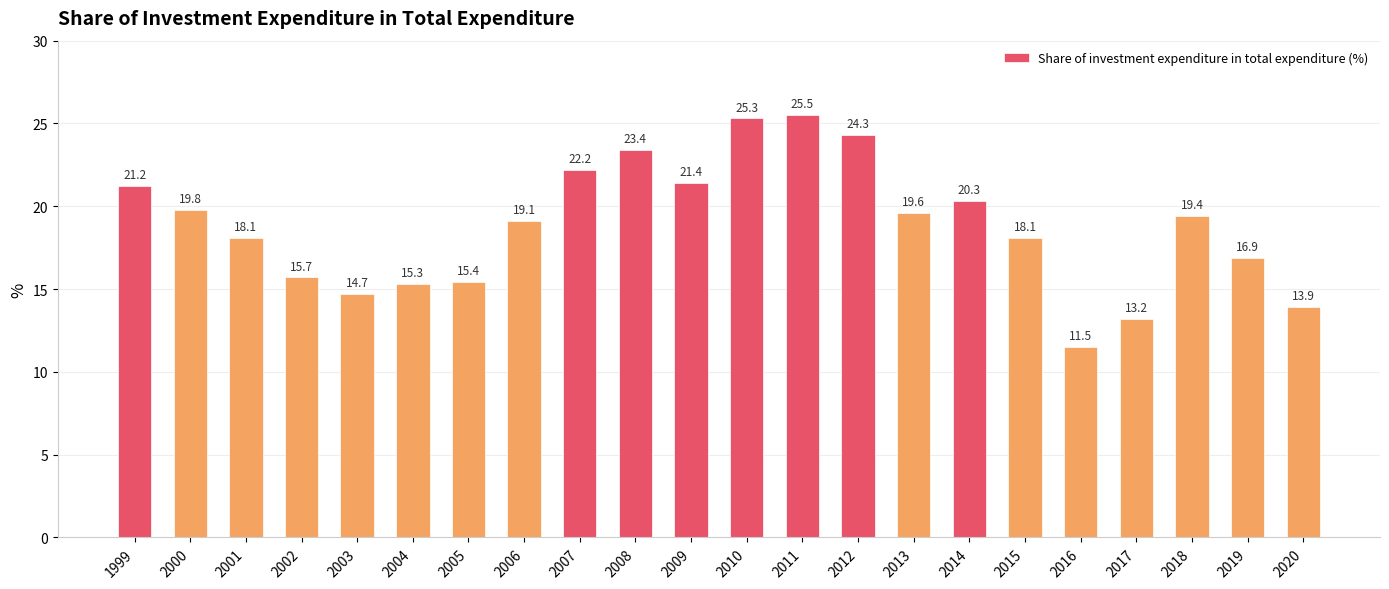

What value does the data have at 2003?

14.7